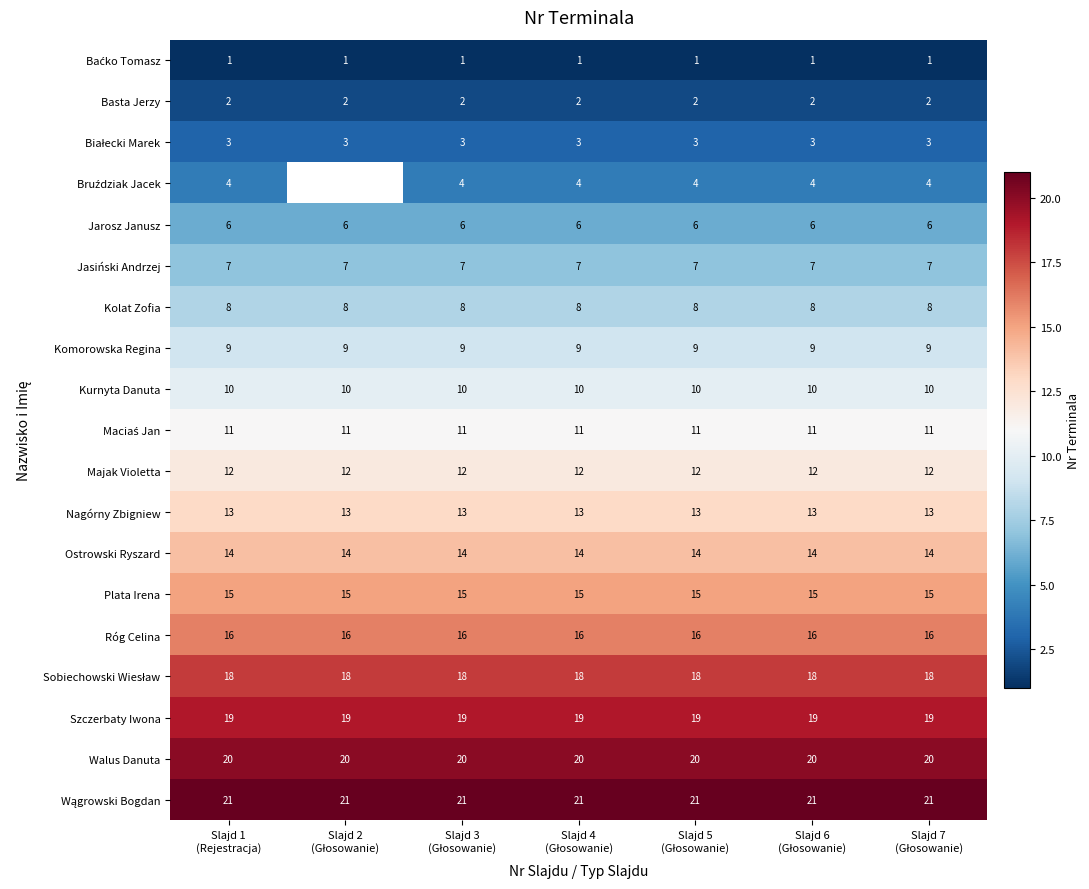

What is the highest value of the Jasiński Andrzej series?

7